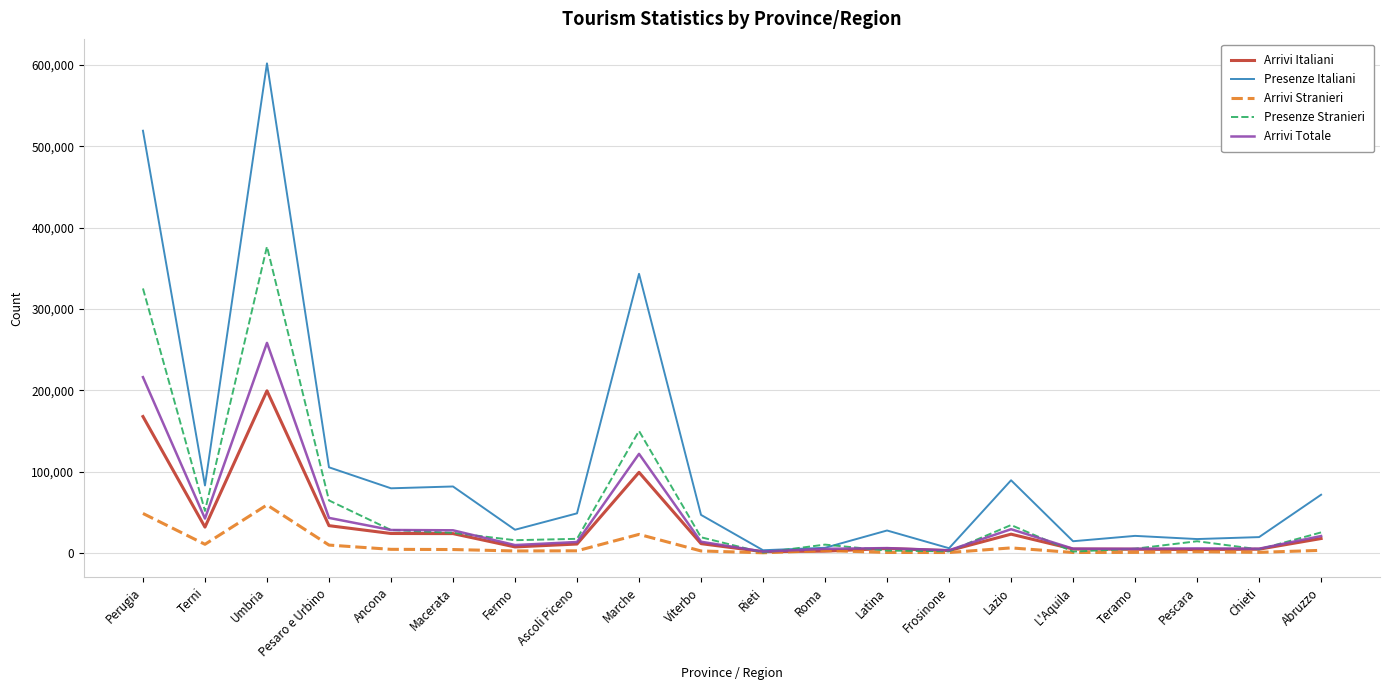

Is it true that Arrivi Totale equals 82642 at Marche?

False